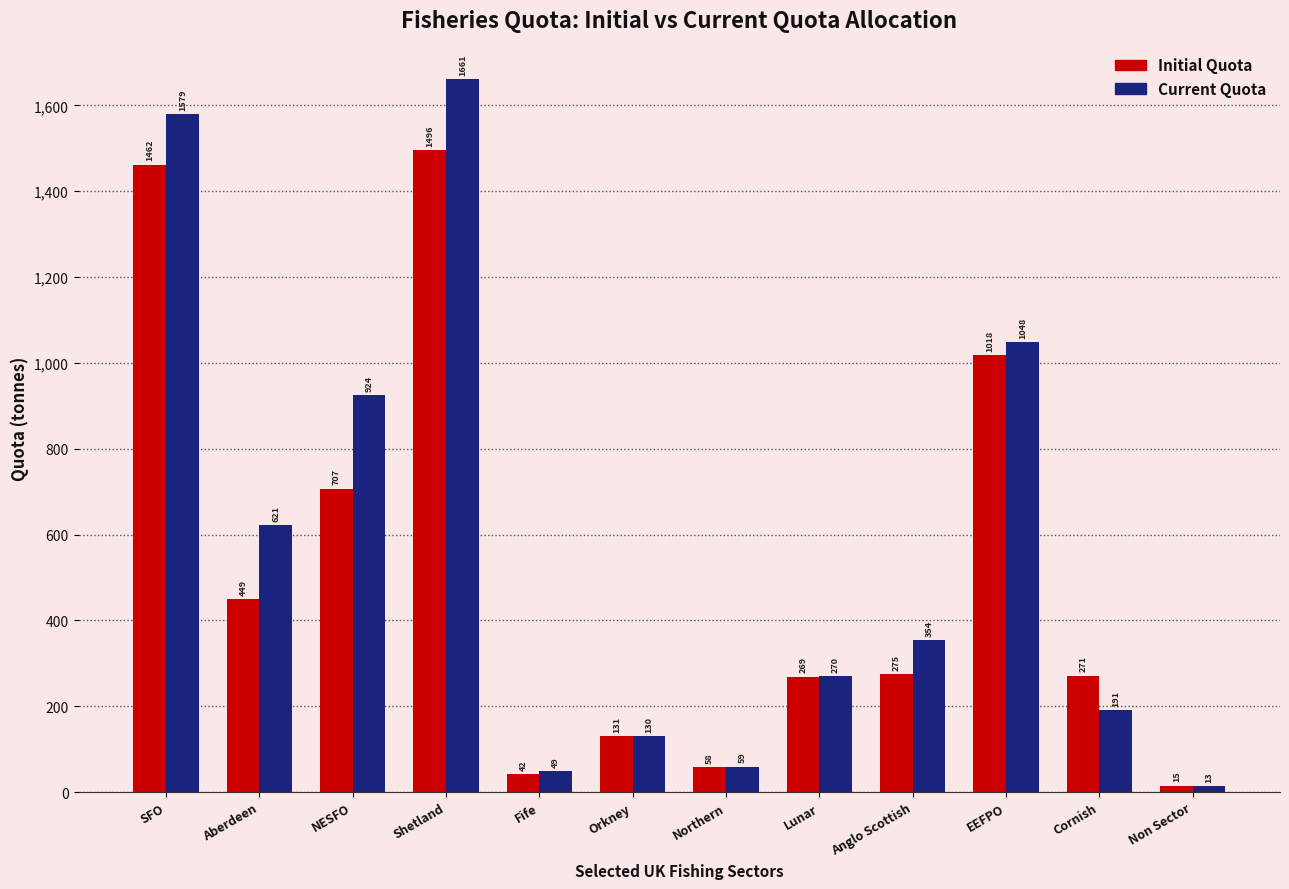

How many data points in Current Quota are less than 354?

6